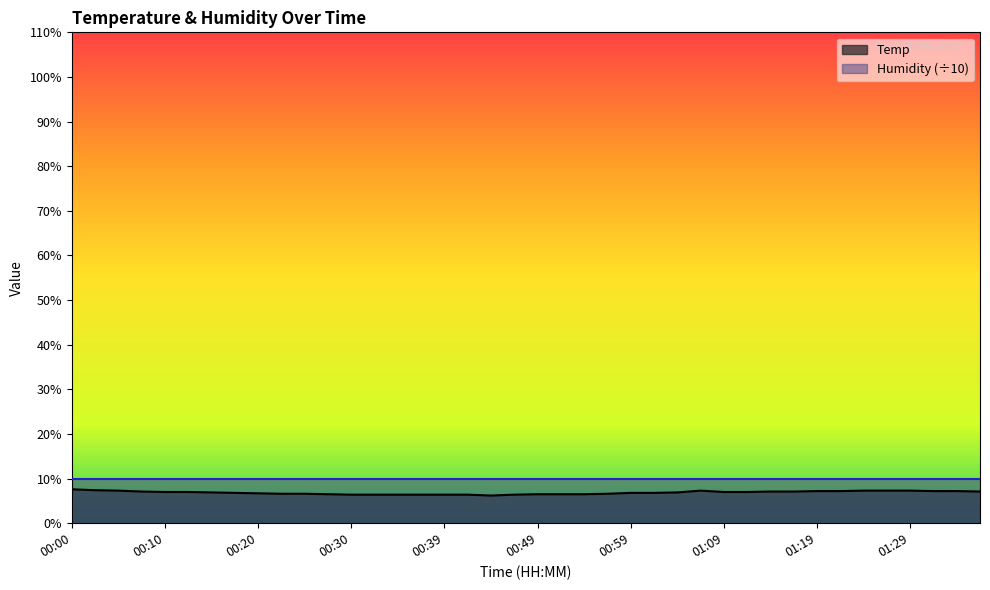

What is the label of the 25th point from the right?

00:37